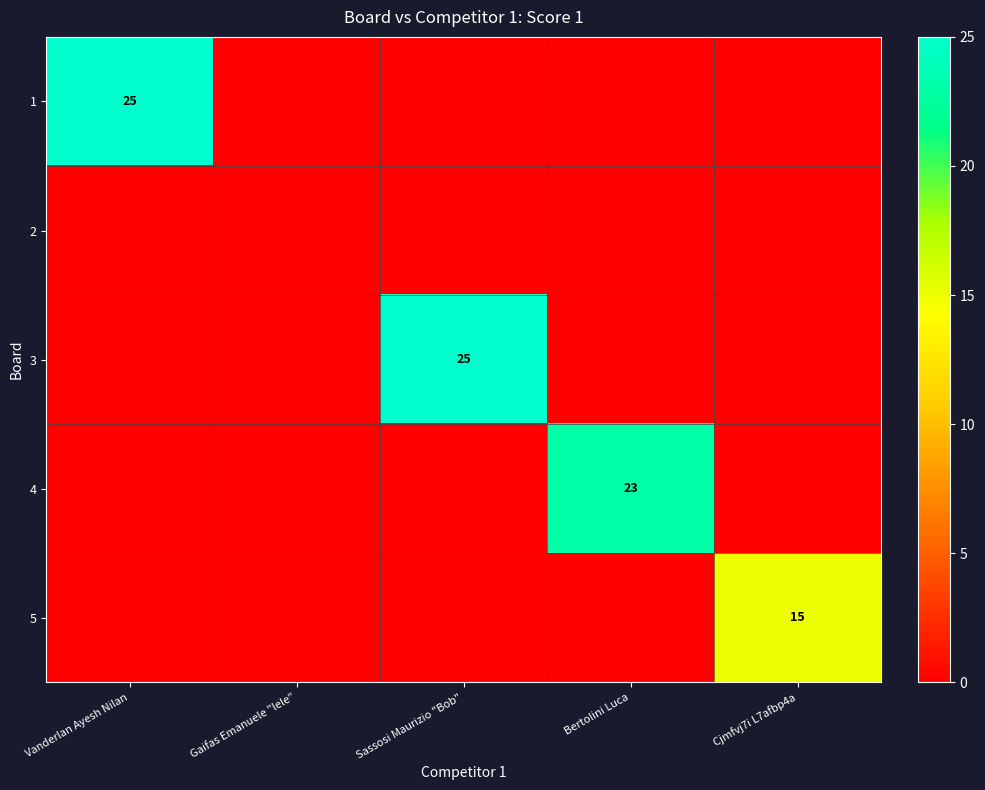

At how many categories does at least one series exceed 17?

3